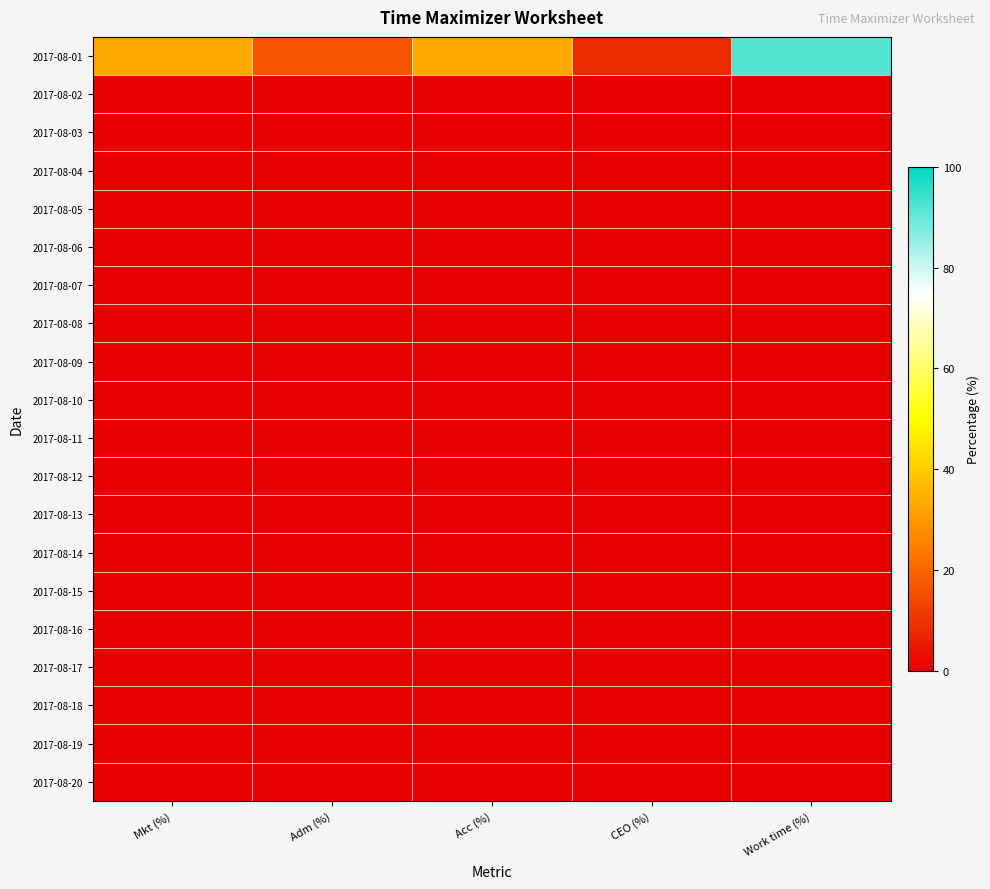

What is the greatest value displayed?

91.7